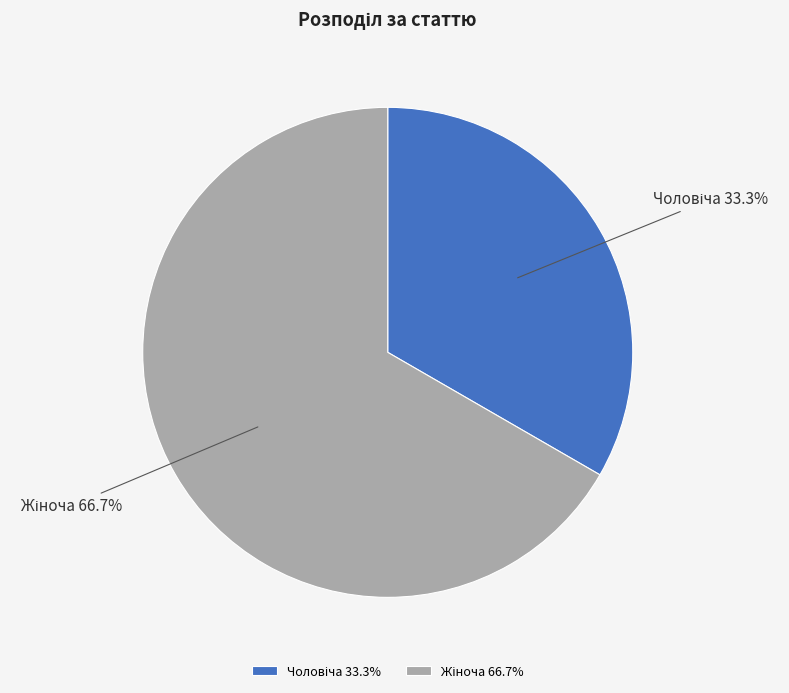

Does any single category account for the majority?

Yes